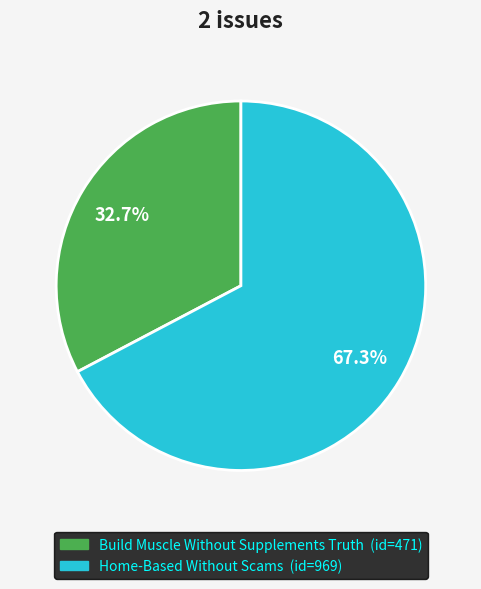

The Home-Based Without Scams slice represents 67% of the pie. True or false?

True